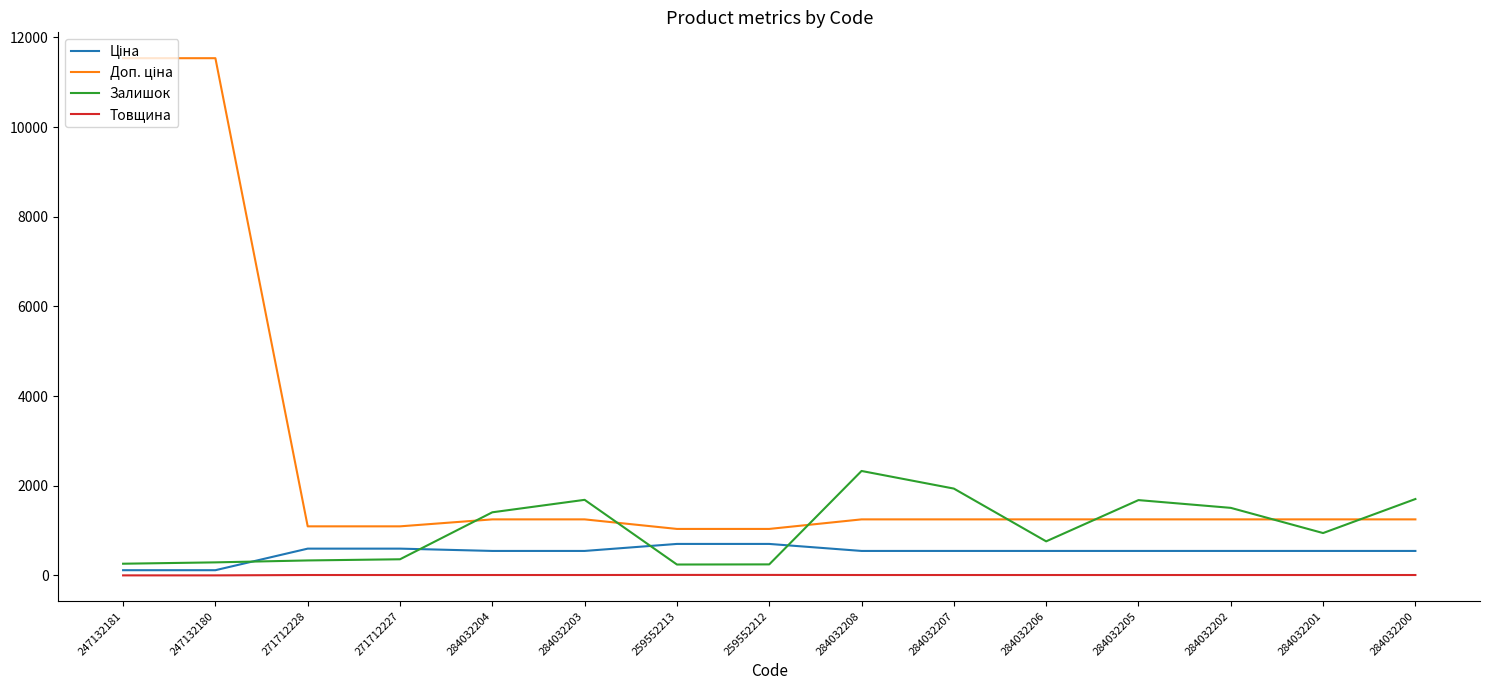

The Залишок series shows 359.0 at 271712227. True or false?

True